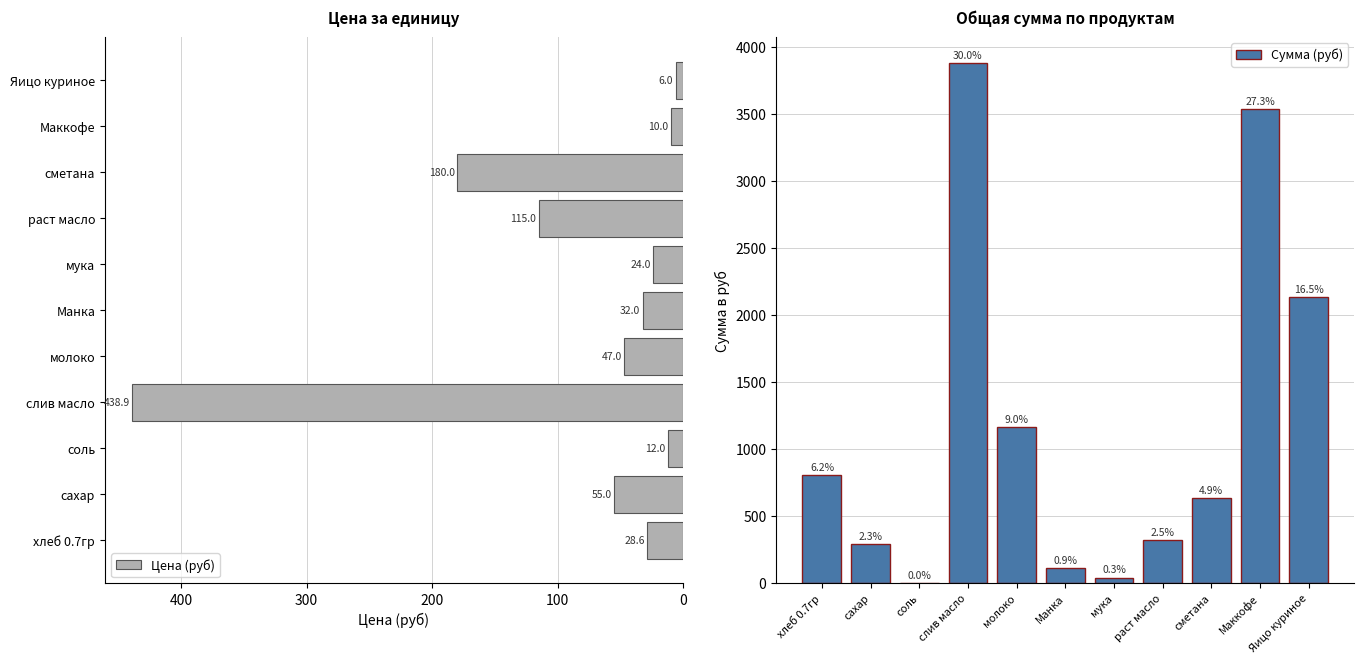

What is the sum of the Цена (руб) values at соль and слив масло?

450.9